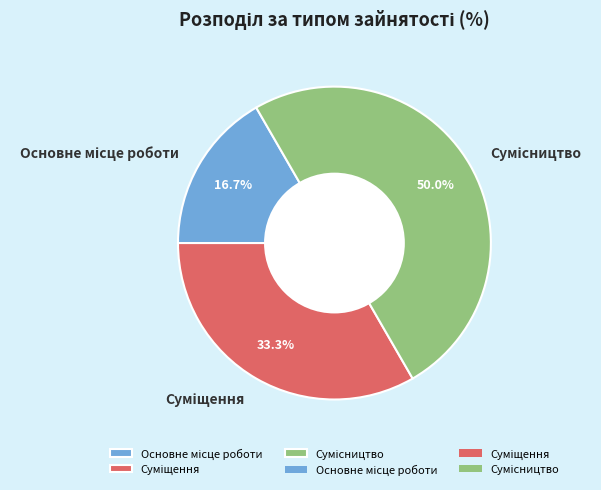

Is there a majority slice in this chart?

No